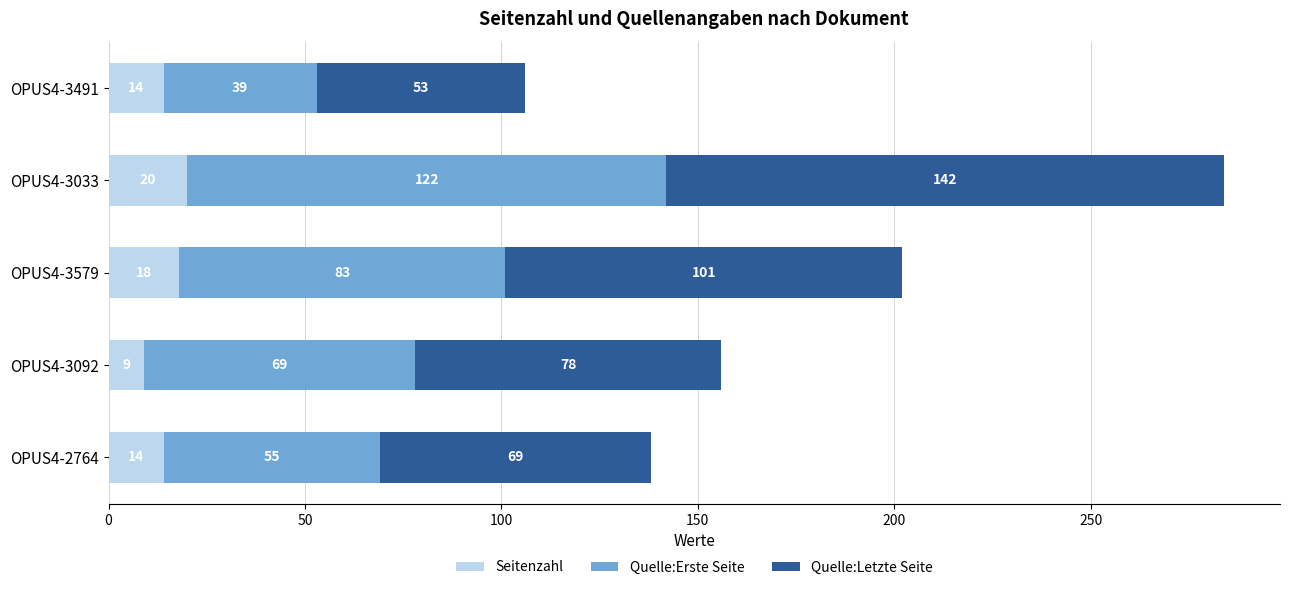

What is the sum of all Seitenzahl values?

75